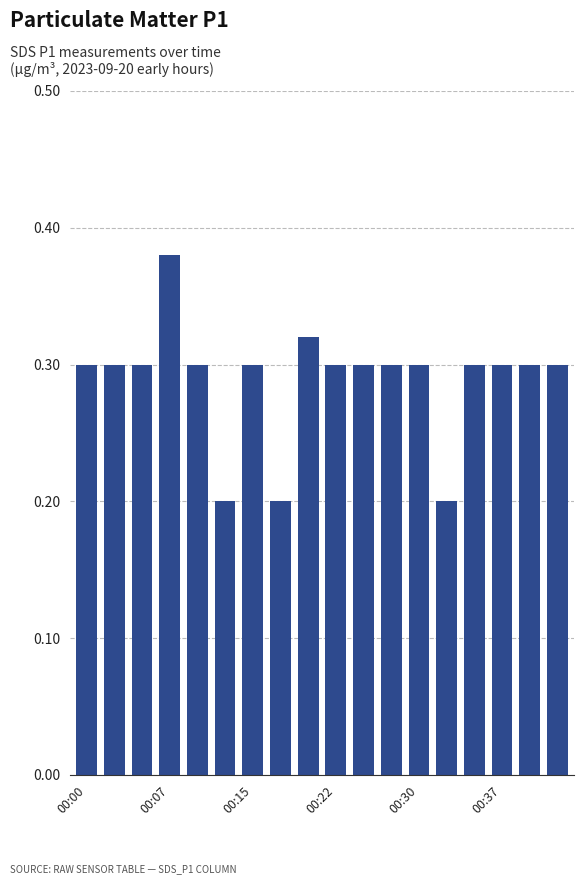

Count the values in the range 0 to 1.

18